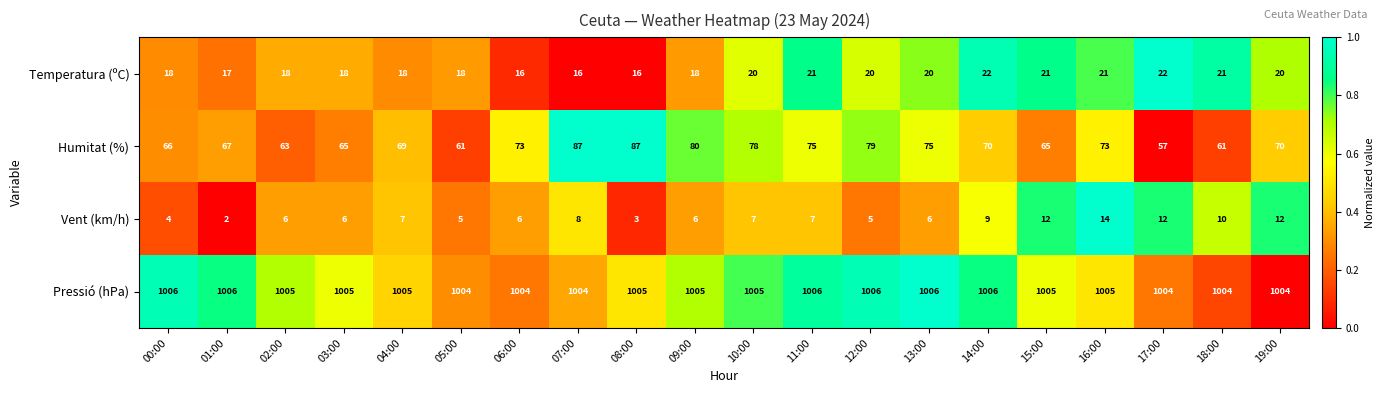

The Humitat (%) series shows 30 at 11:00. True or false?

False